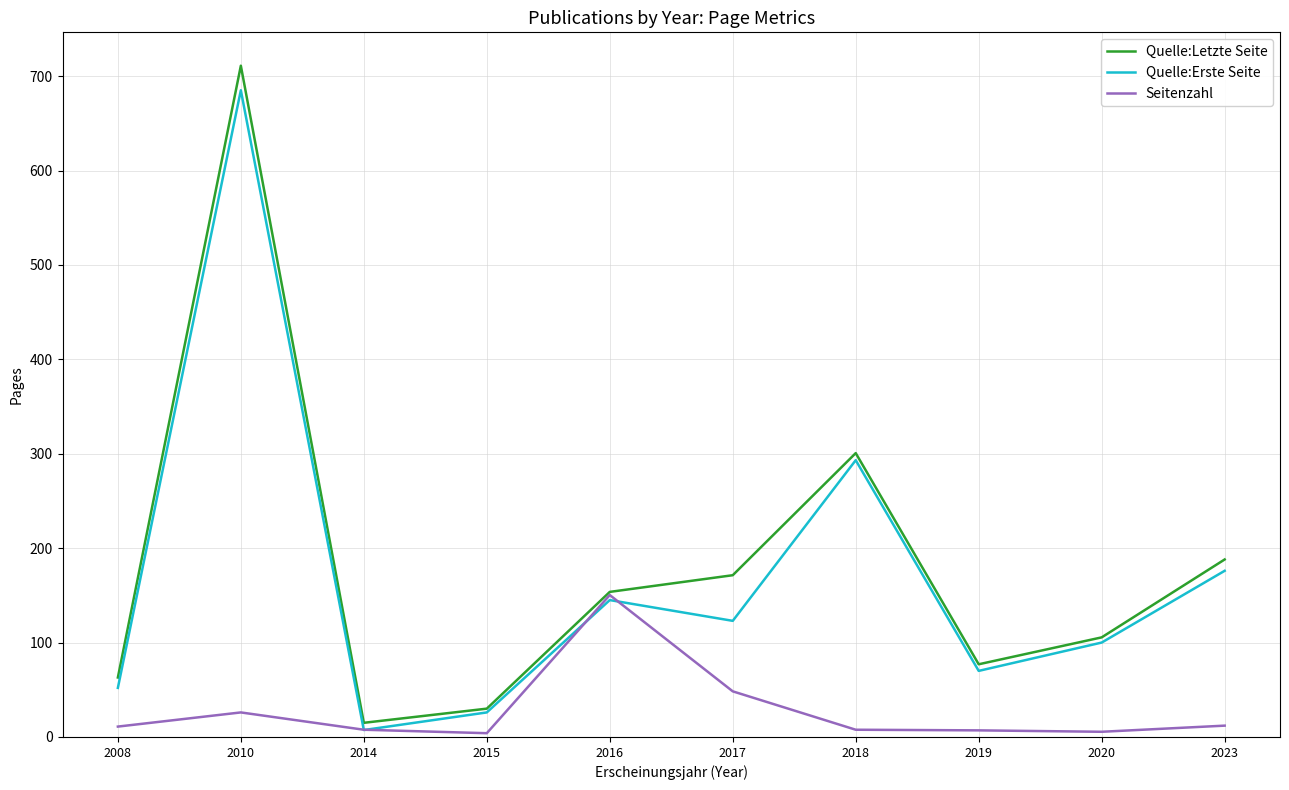

How many series are shown in this chart?

3